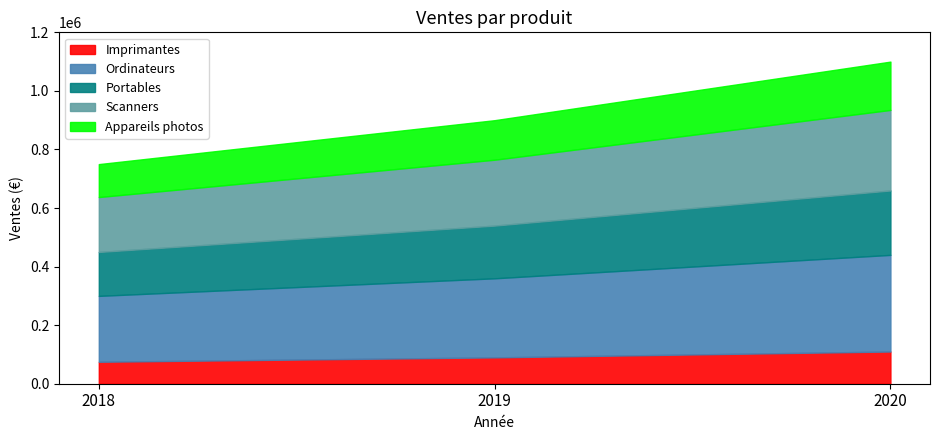

How many data points in Portables are above 180000?

1